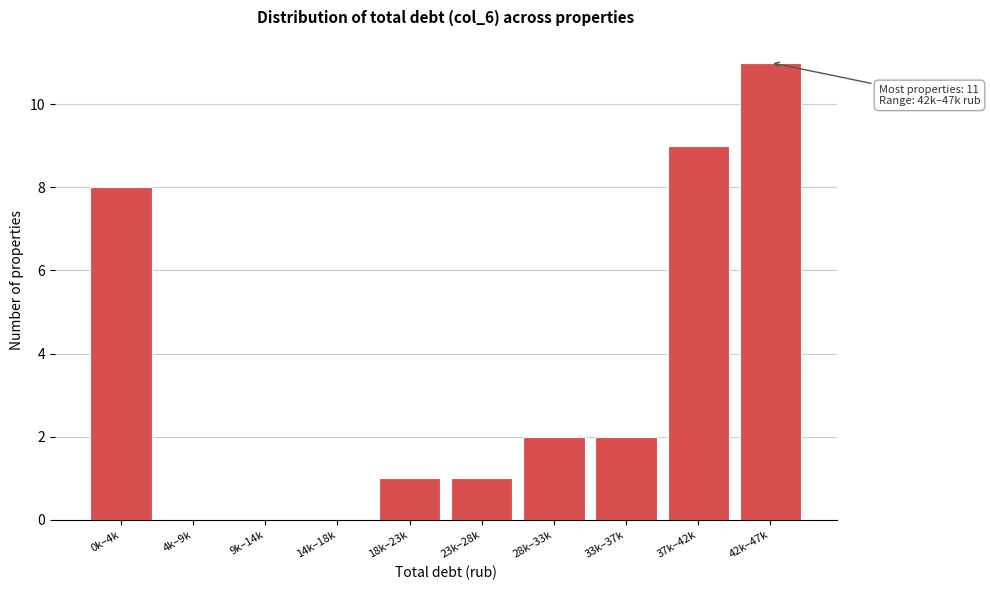

Reading left to right, list all the values displayed in this chart.

0k–4k=8	4k–9k=0	9k–14k=0	14k–18k=0	18k–23k=1	23k–28k=1	28k–33k=2	33k–37k=2	37k–42k=9	42k–47k=11